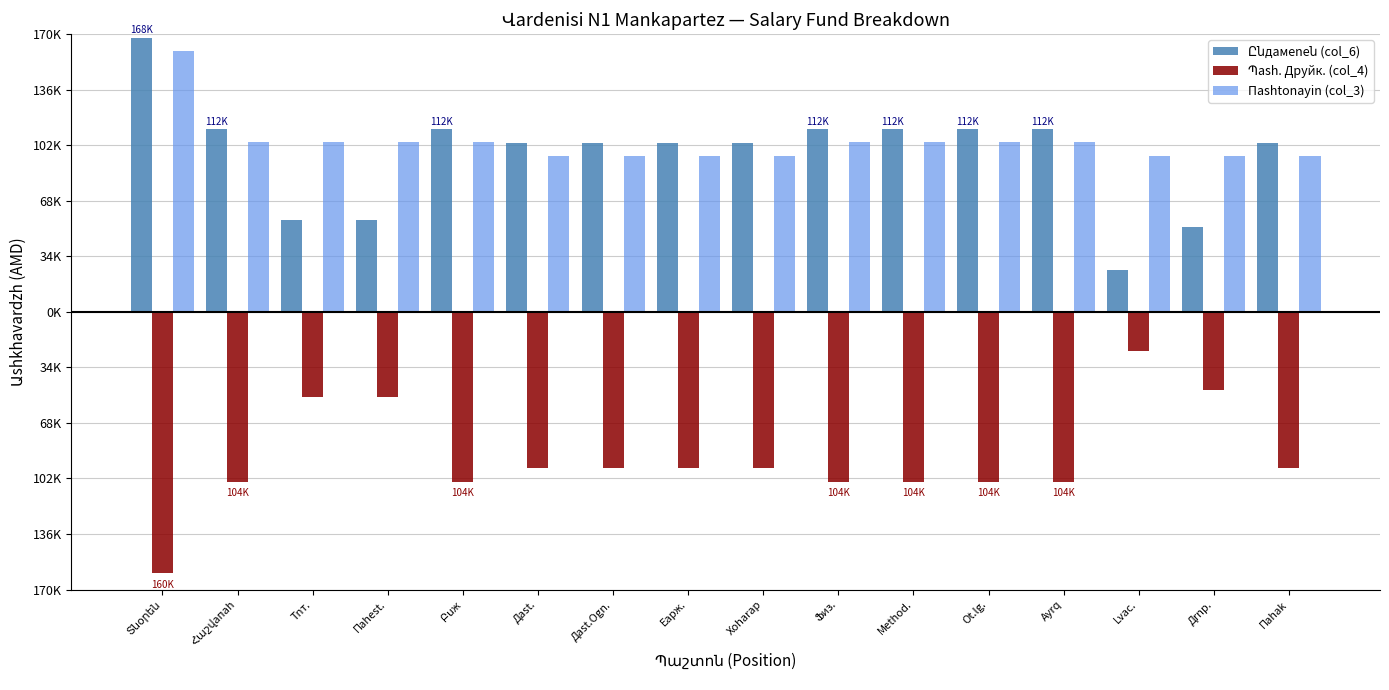

Does the chart contain stacked bars?

No